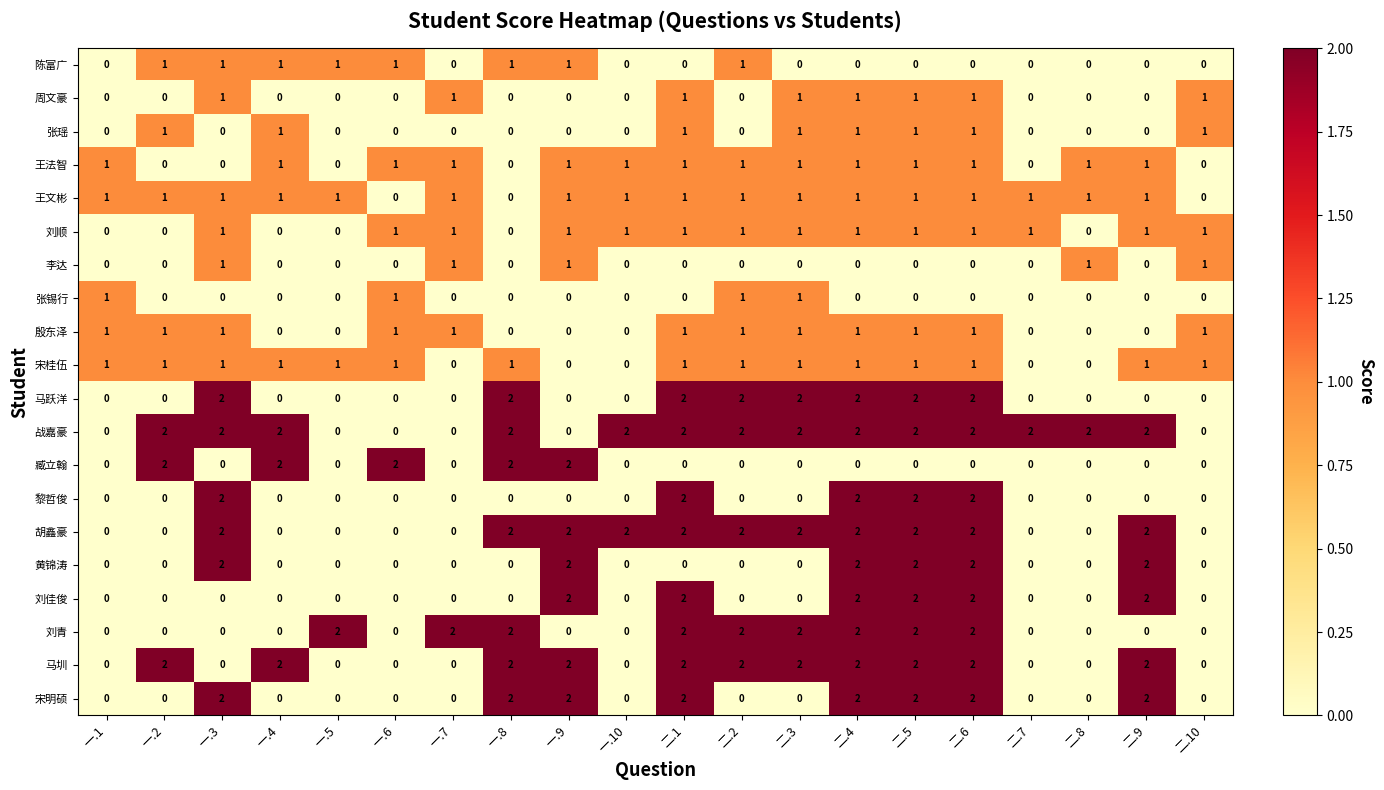

The 张锡行 series shows -1 at 一.5. True or false?

False